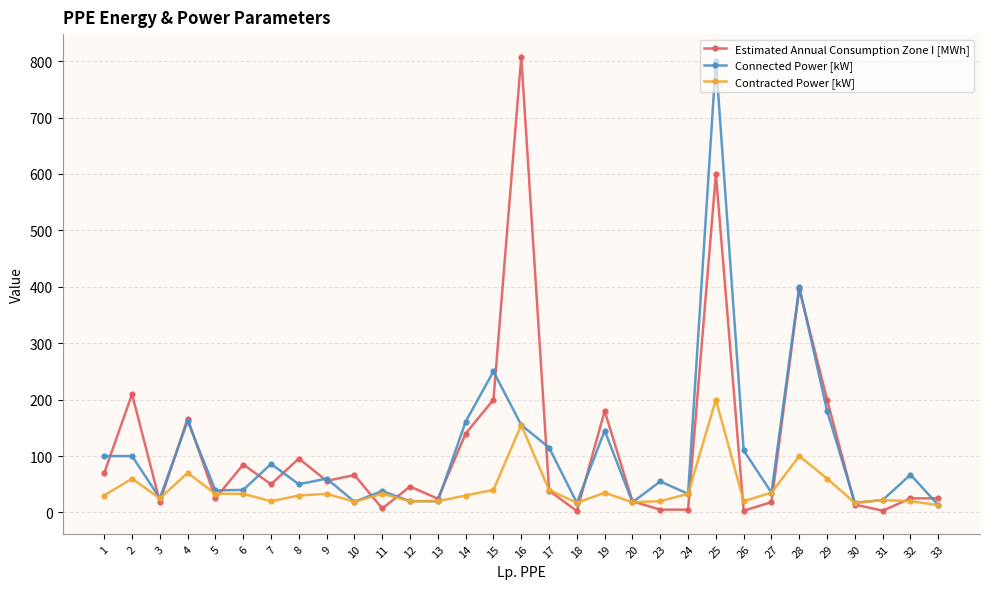

What is the difference between the highest and lowest values at 9?

27.0